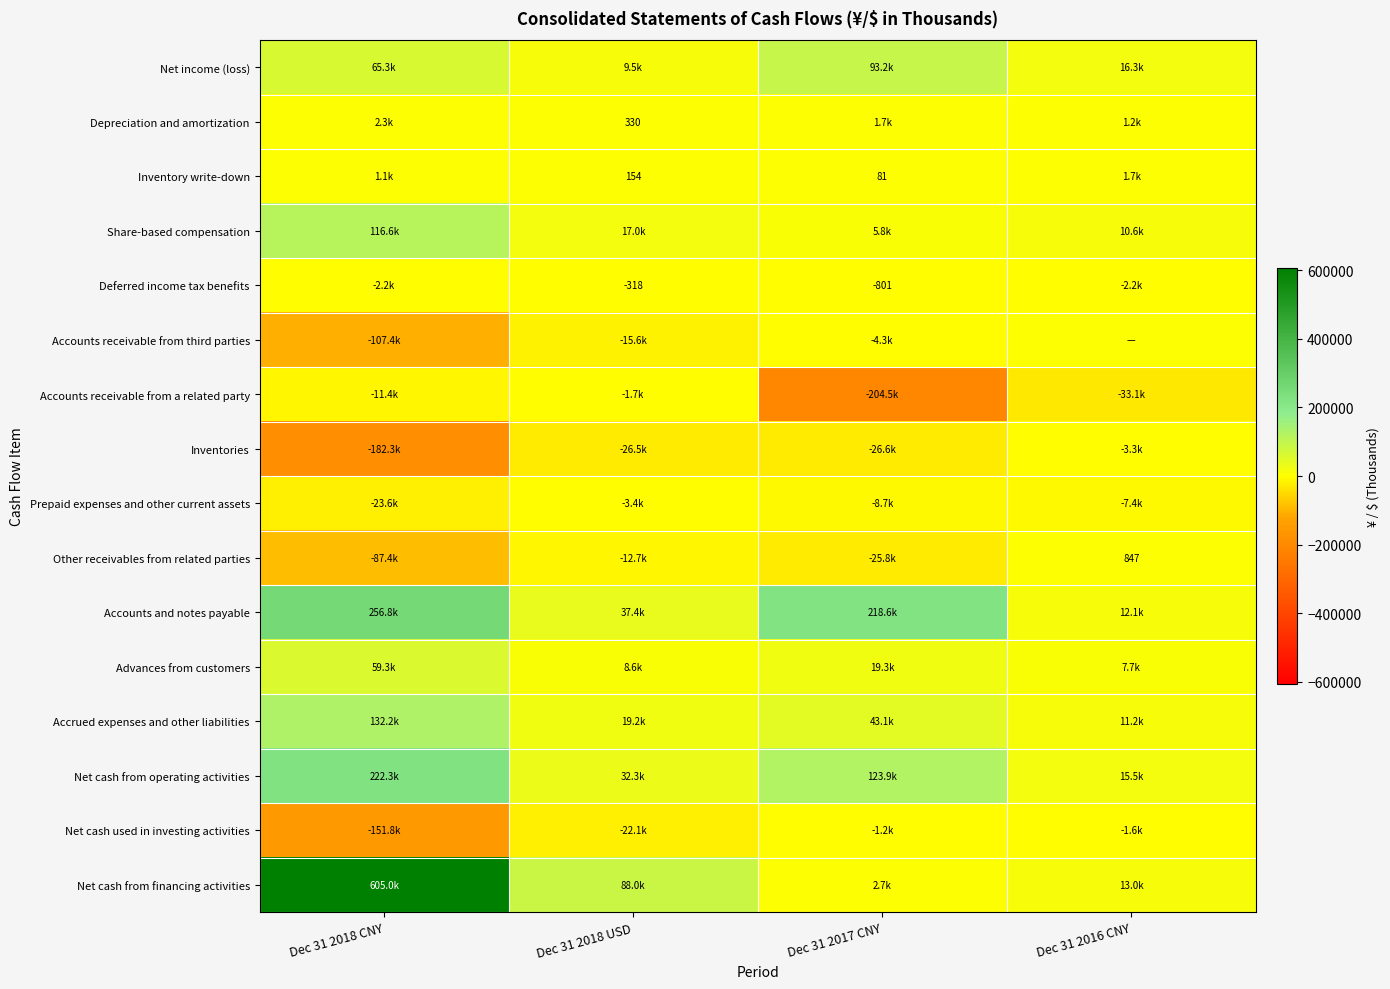

Where does the Net cash from financing activities series first go above 87989?

Dec 31 2018 CNY